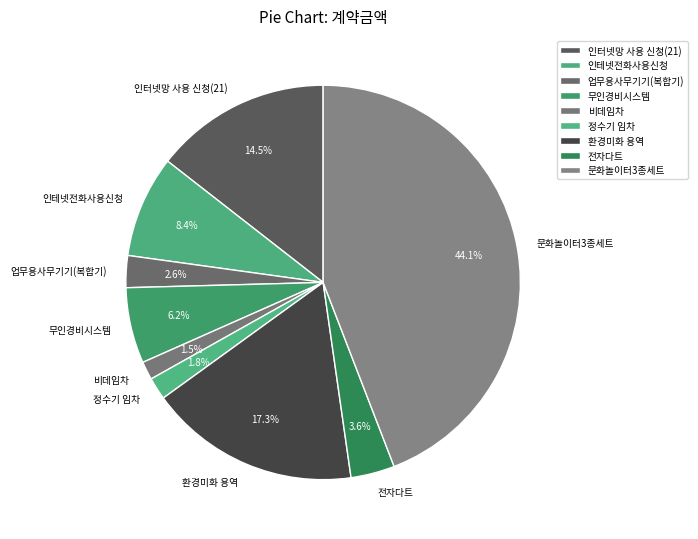

Does any single category account for the majority?

No